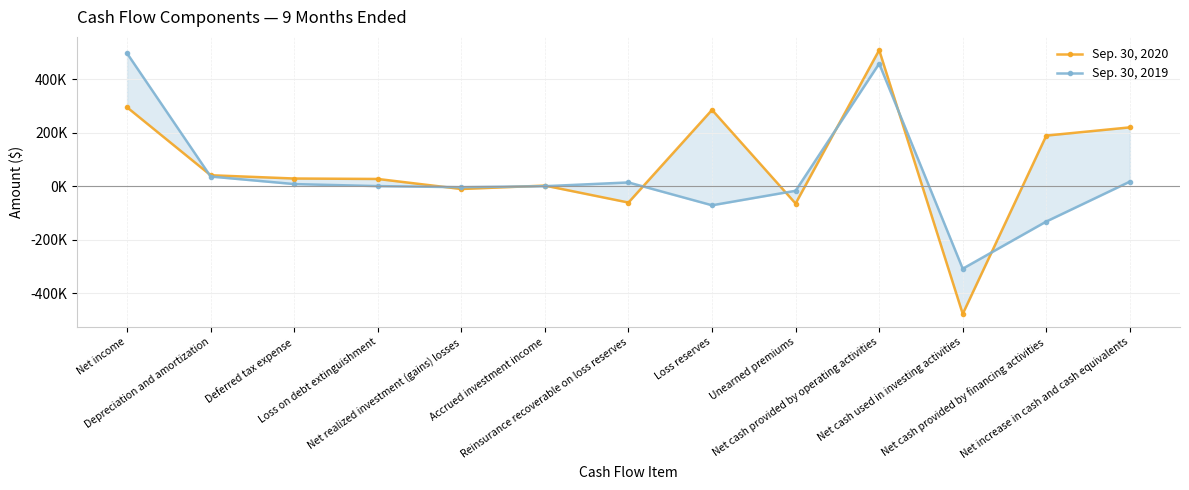

Reading right to left, what are all the values shown in this chart?

Sep. 30, 2020: 219754	188960	-478059	508853	-65231	285115	-61502	1923	-10851	26736	28427	40660	294663
Sep. 30, 2019: 16716	-132481	-308966	458163	-17429	-71722	13762	-319	-3986	0	7628	35778	496653